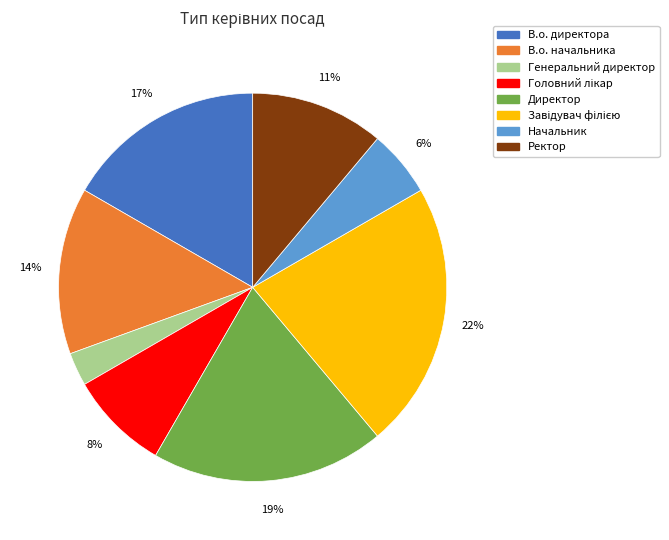

To the nearest percent, what percentage of the pie is Генеральний директор?

3%